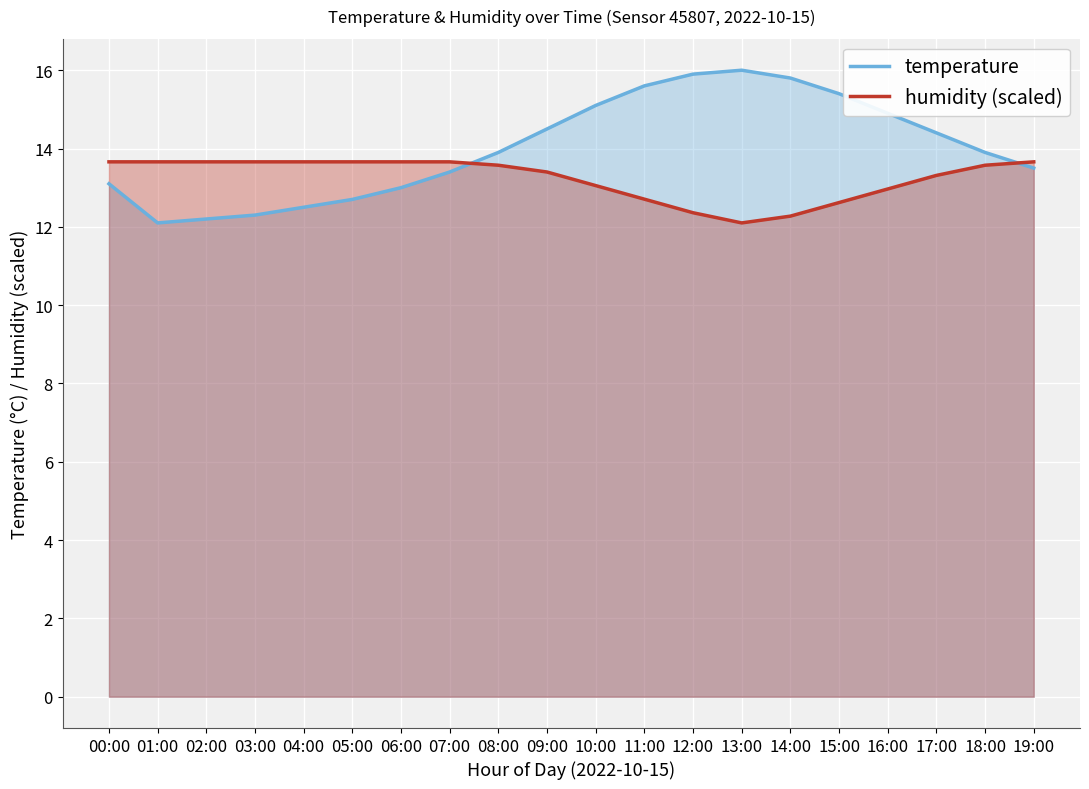

Does the chart display data point markers on the line(s)?

No